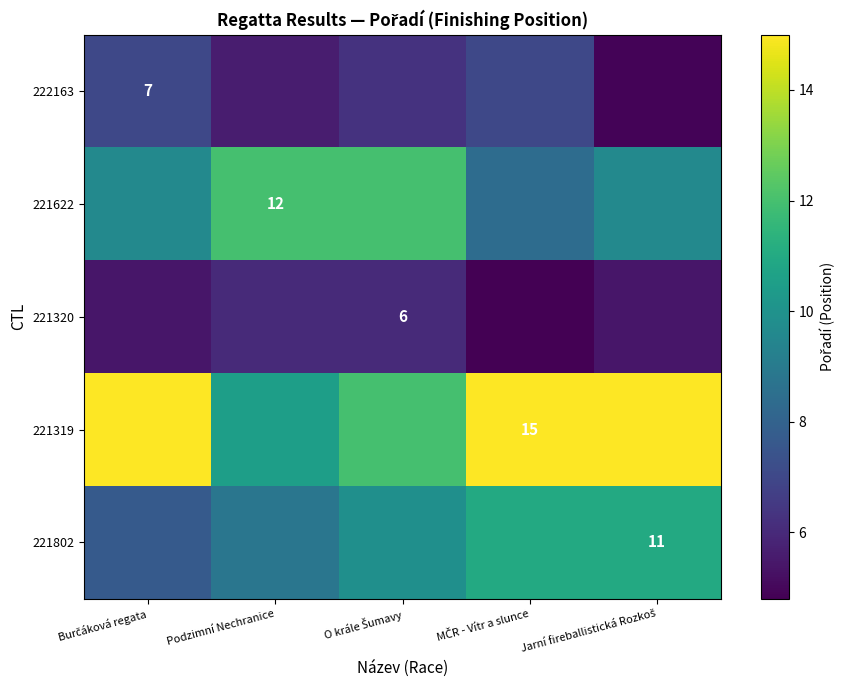

Rank the series at Jarní fireballistická Rozkoš from lowest to highest value.

222163, 221320, 221622, 221802, 221319